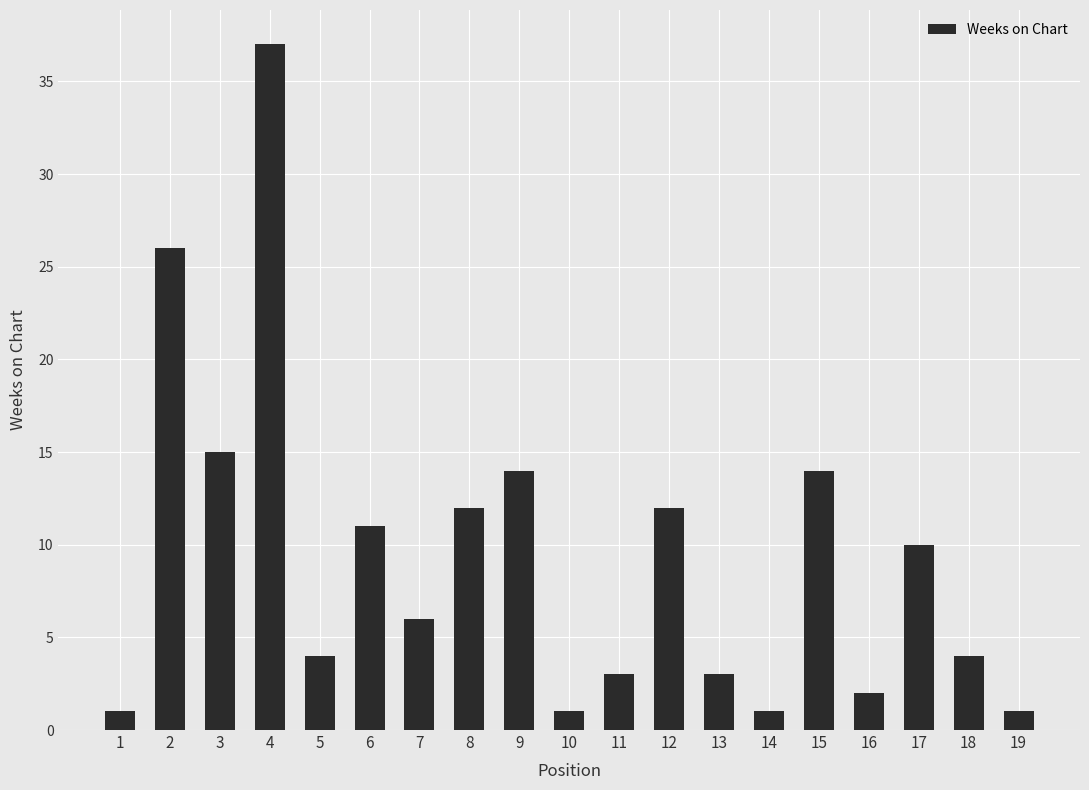

Does the chart contain stacked bars?

No